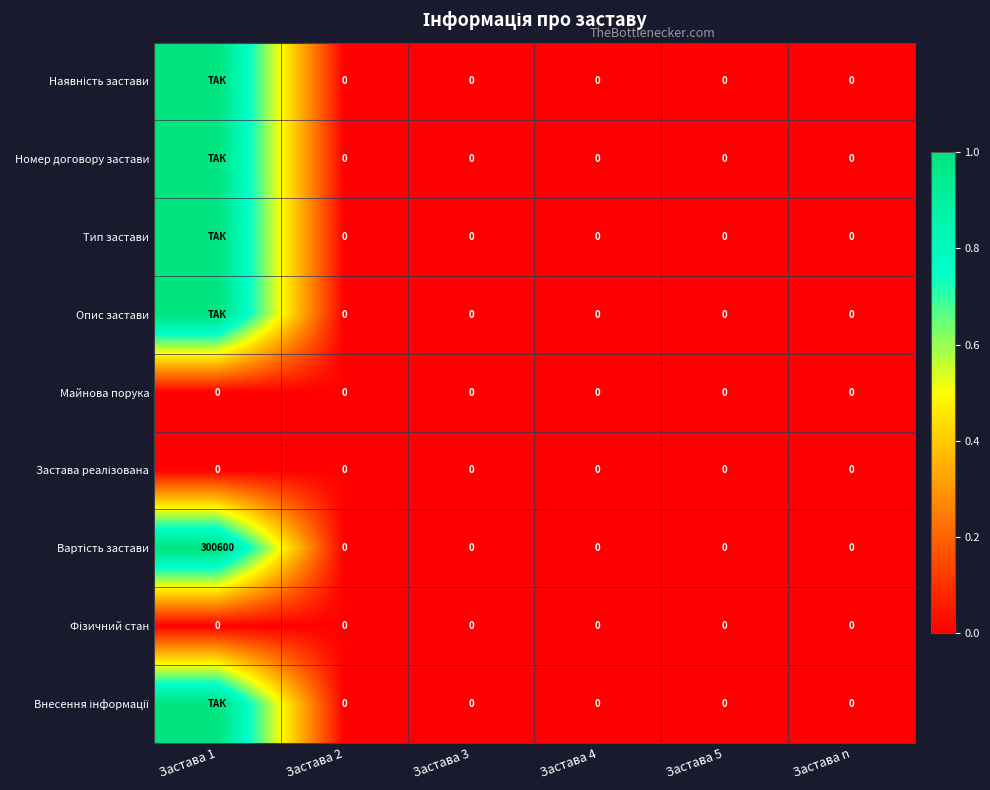

Is it true that Майнова порука equals 0 at Застава 1?

True